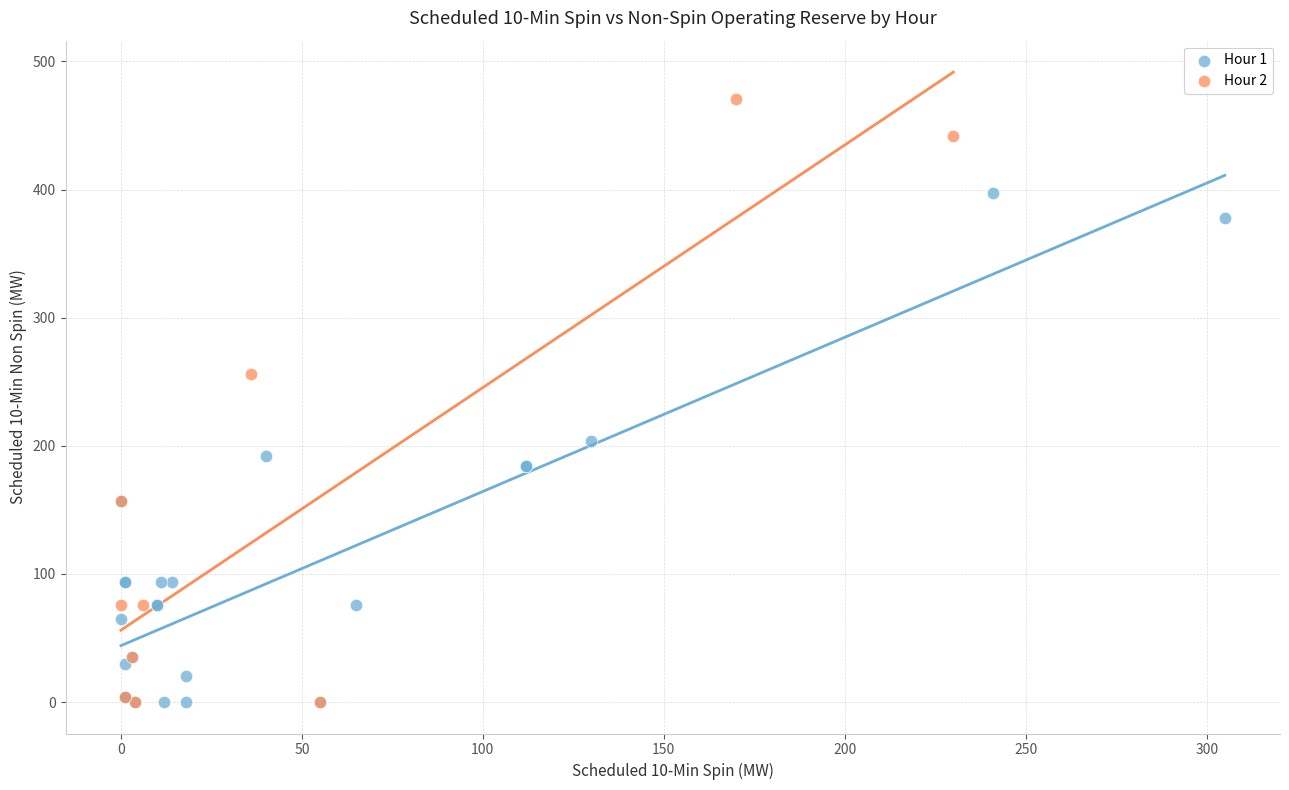

Which series contains the highest Y value?

Hour 2